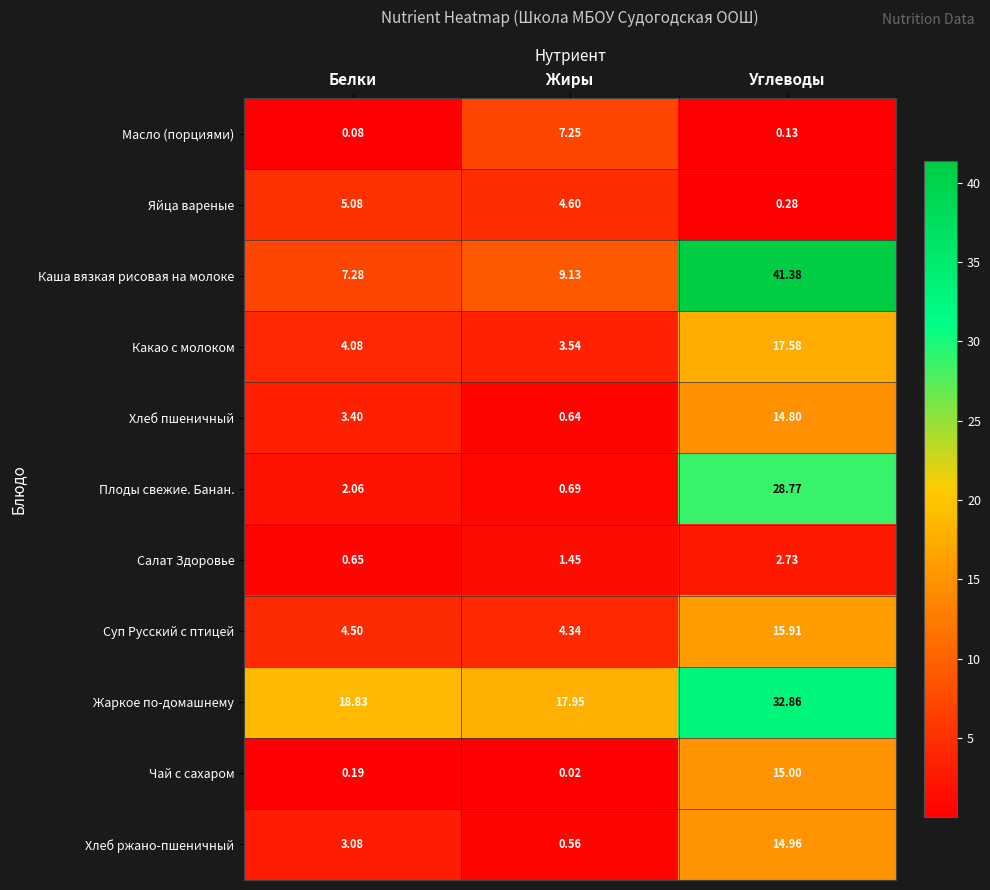

List the series in order of their peak value, lowest first.

Салат Здоровье, Яйца вареные, Масло (порциями), Хлеб пшеничный, Хлеб ржано-пшеничный, Чай с сахаром, Суп Русский с птицей, Какао с молоком, Плоды свежие. Банан., Жаркое по-домашнему, Каша вязкая рисовая на молоке